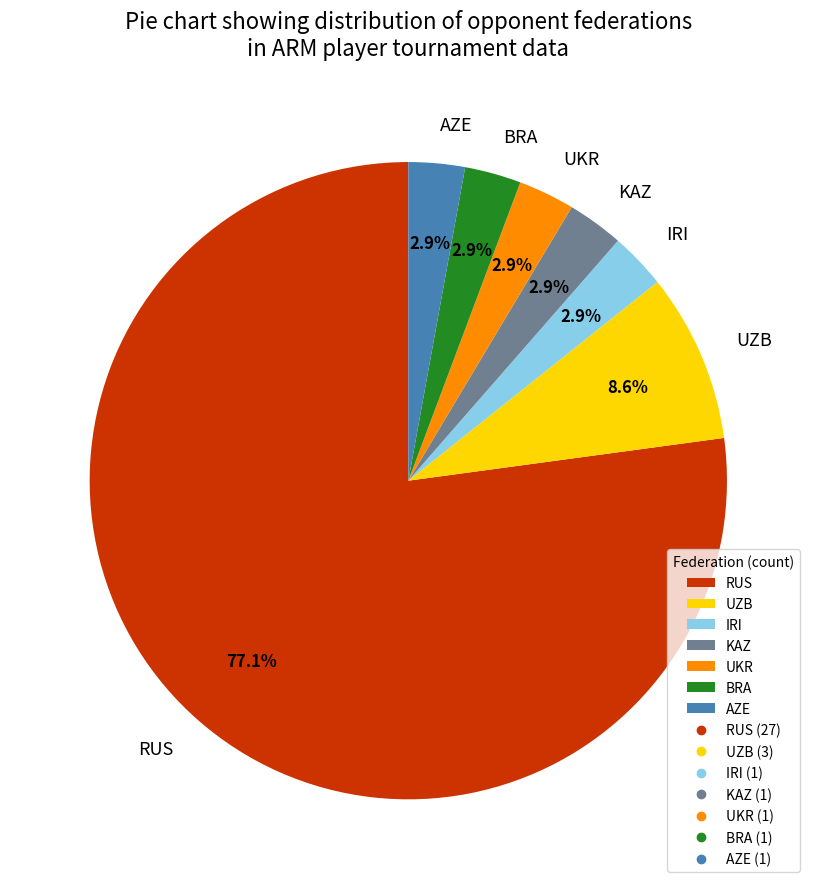

To the nearest percent, what portion does RUS represent?

77%